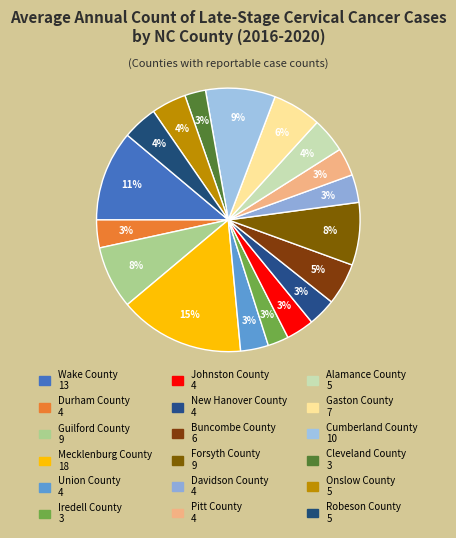

How many slices are in this pie chart?

18